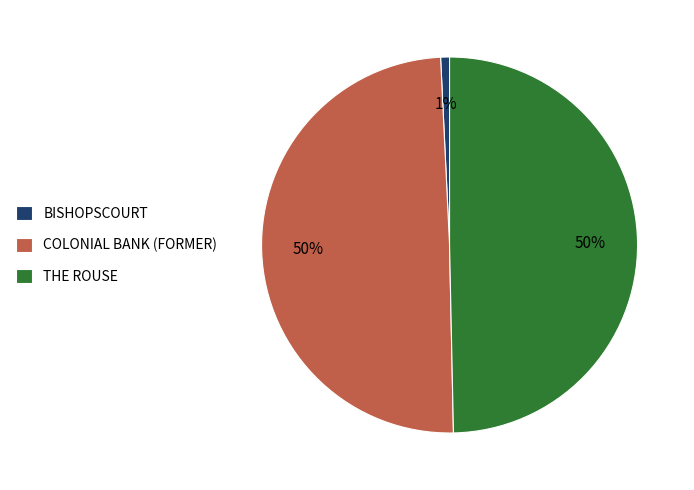

Combined, do THE ROUSE and BISHOPSCOURT account for over 50%?

Yes